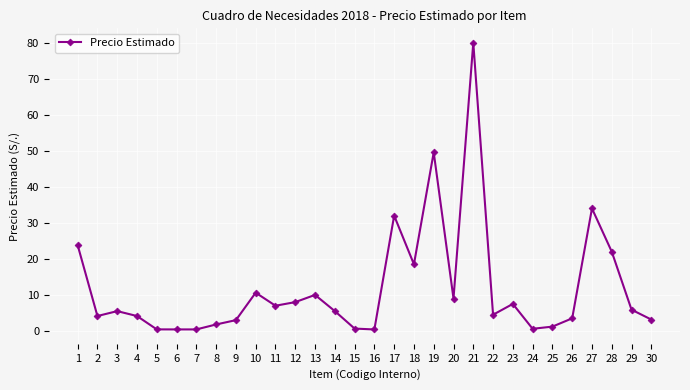

What is the value of the 22nd point from the left?

4.5